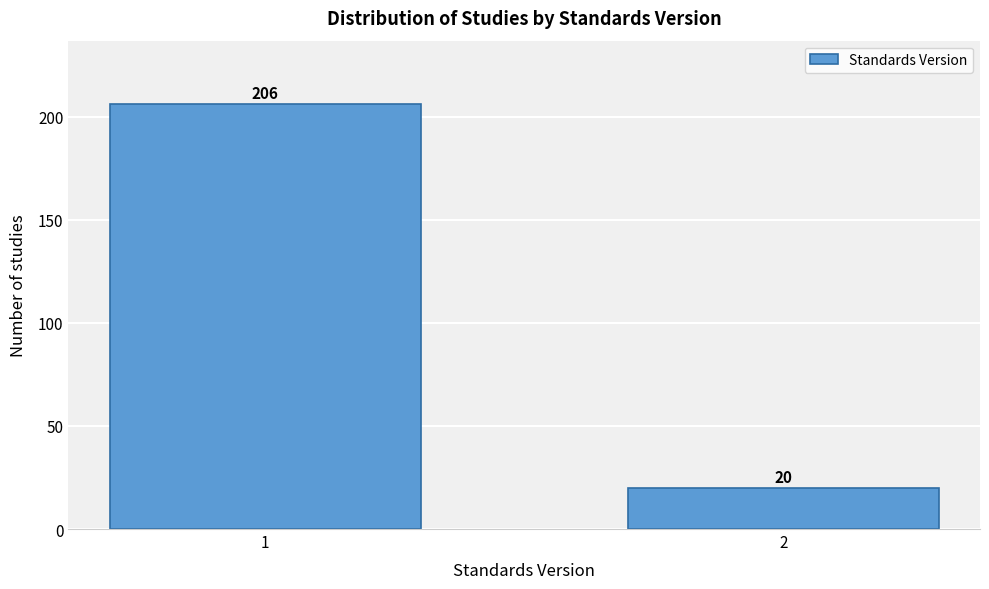

Reading left to right, list all the values displayed in this chart.

1=206	2=20